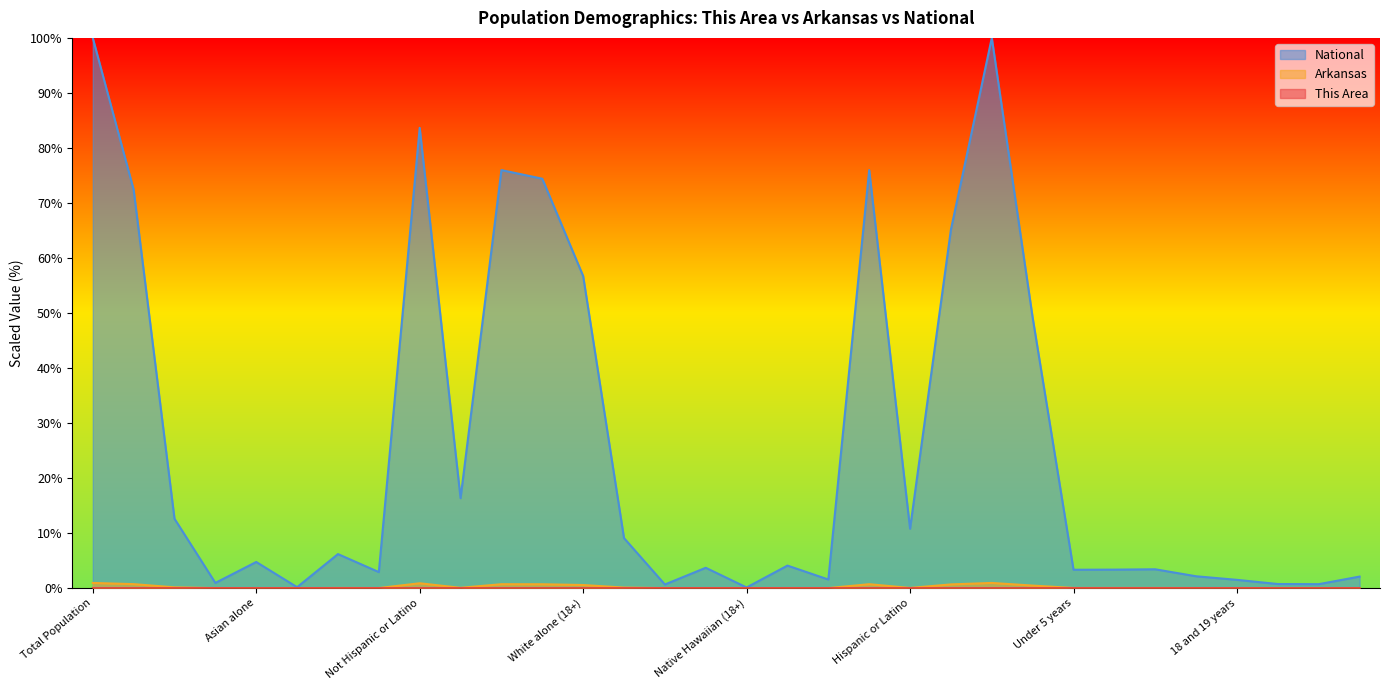

Which series has the largest total across all categories?

National